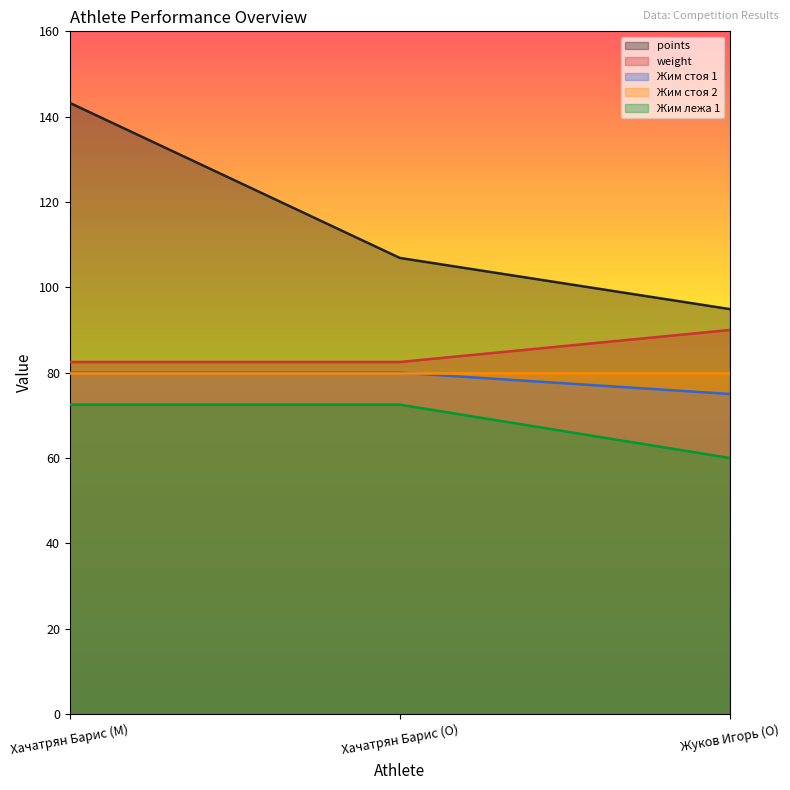

Is the value of Жим стоя 1 at Хачатрян Барис (O) greater than the value of points at Жуков Игорь (O)?

No